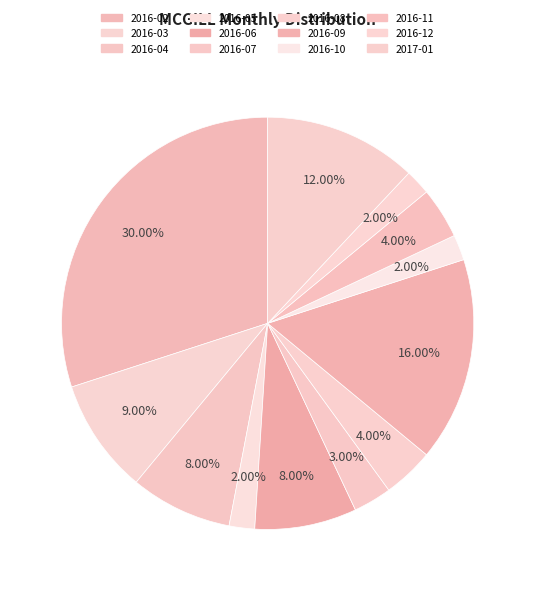

What percentage is the 2016-07 slice, to the nearest percent?

3%